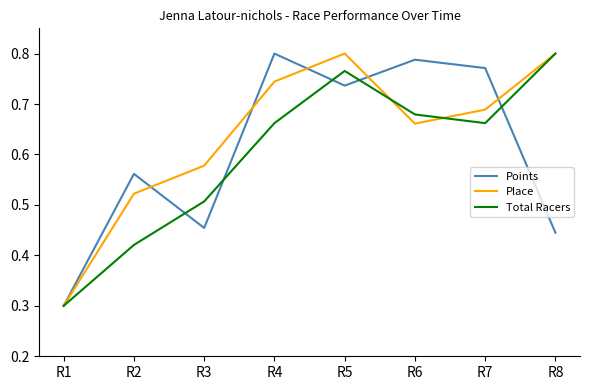

At R5, list the series in order from smallest to largest.

Points, Total Racers, Place